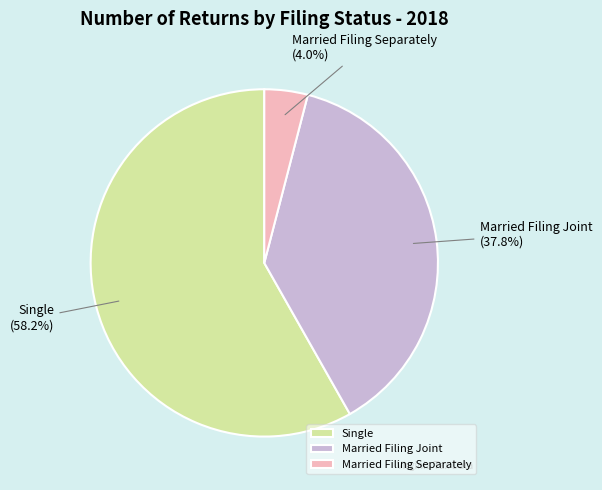

To the nearest percent, what is the average slice percentage?

33%